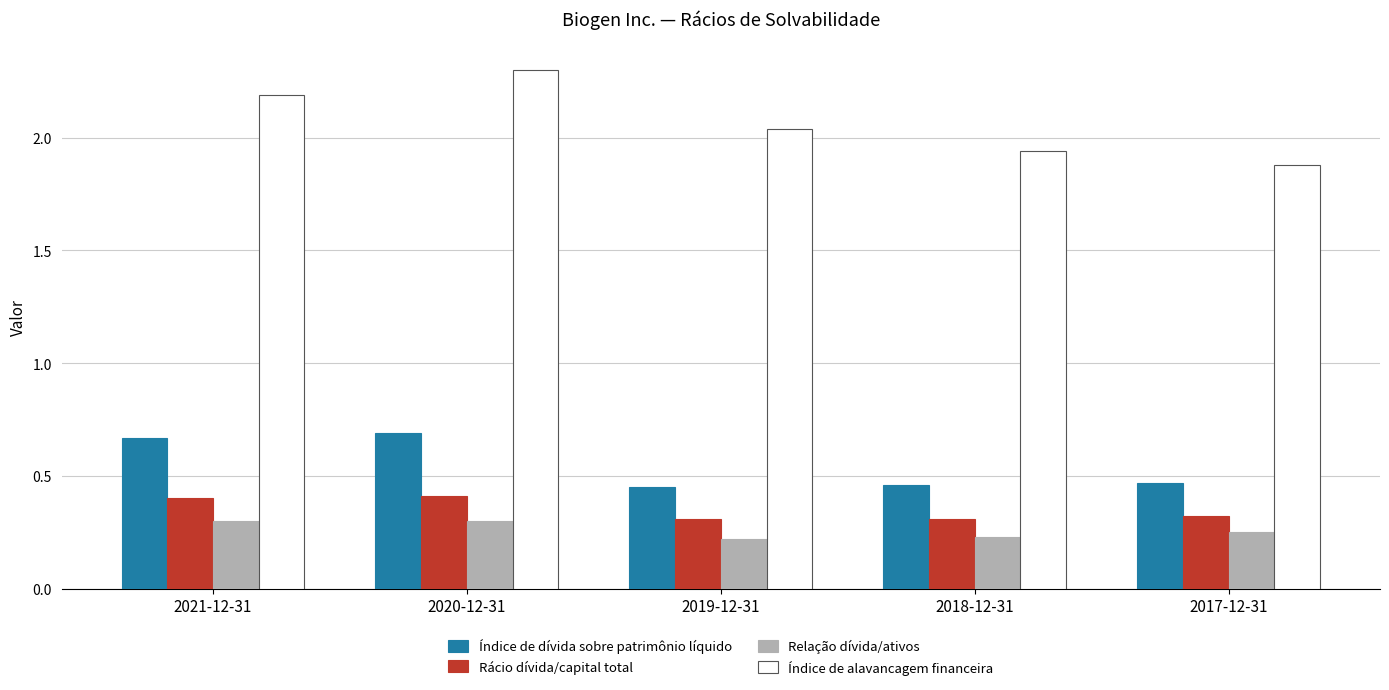

How many categories are shown in the chart?

5